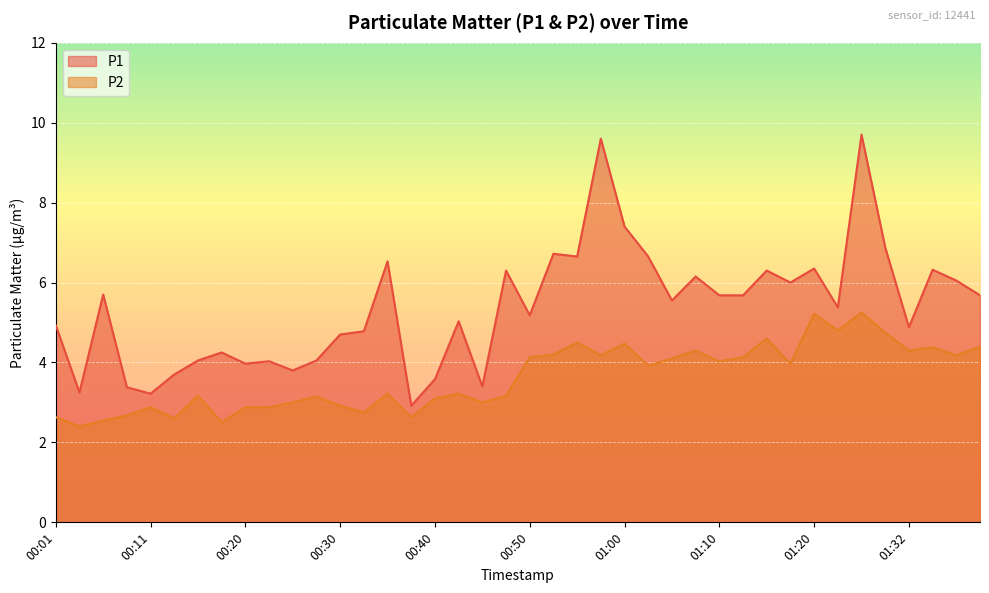

List the series in order of their overall mean, lowest first.

P2, P1